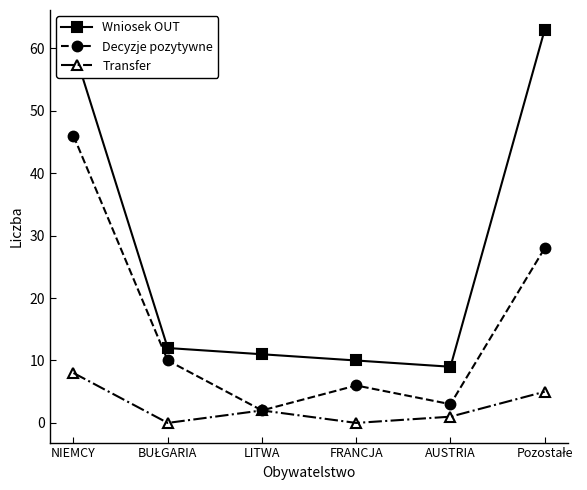

At which category is the sum across all series the highest?

NIEMCY